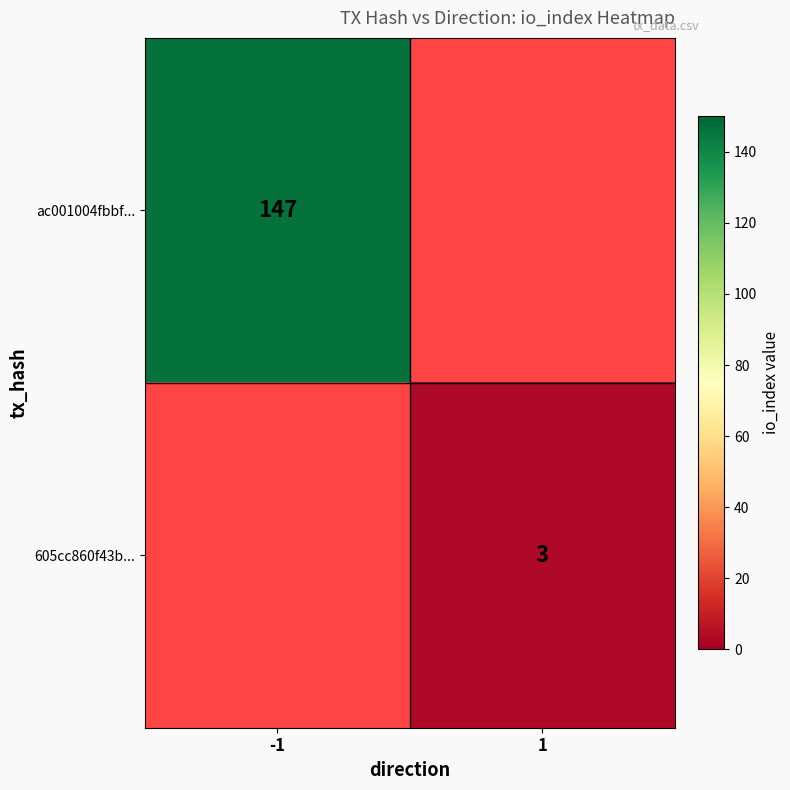

Is it true that ac001004fbbf... equals 147 at -1?

True